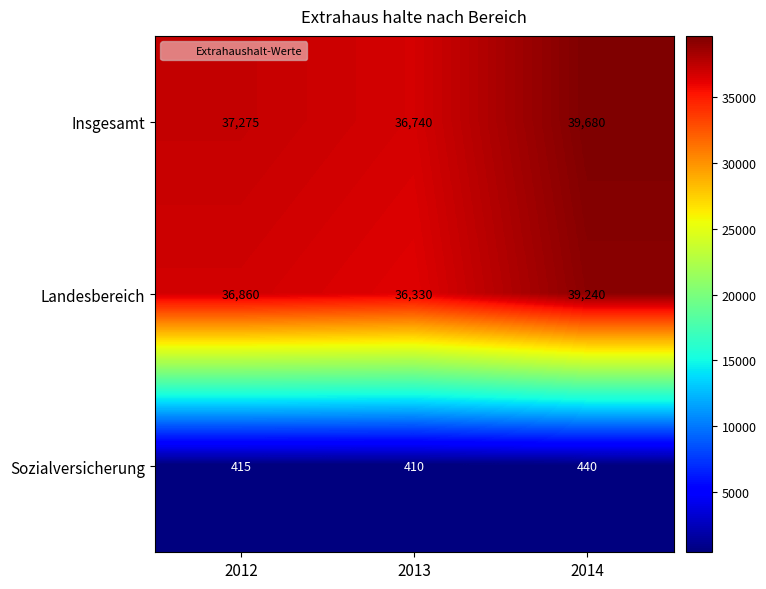

How many Sozialversicherung values are between 410 and 440?

3